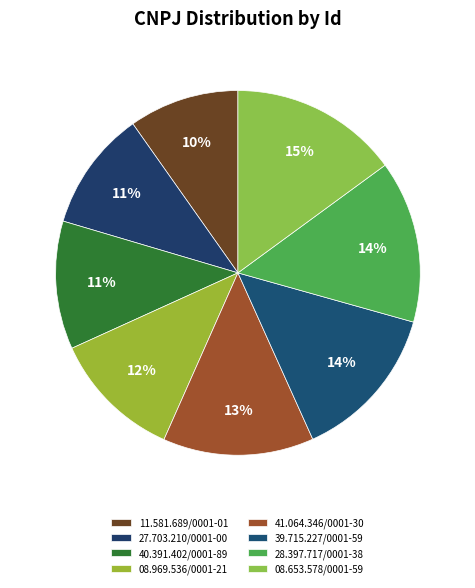

Which category has the biggest portion of the pie?

08.653.578/0001-59